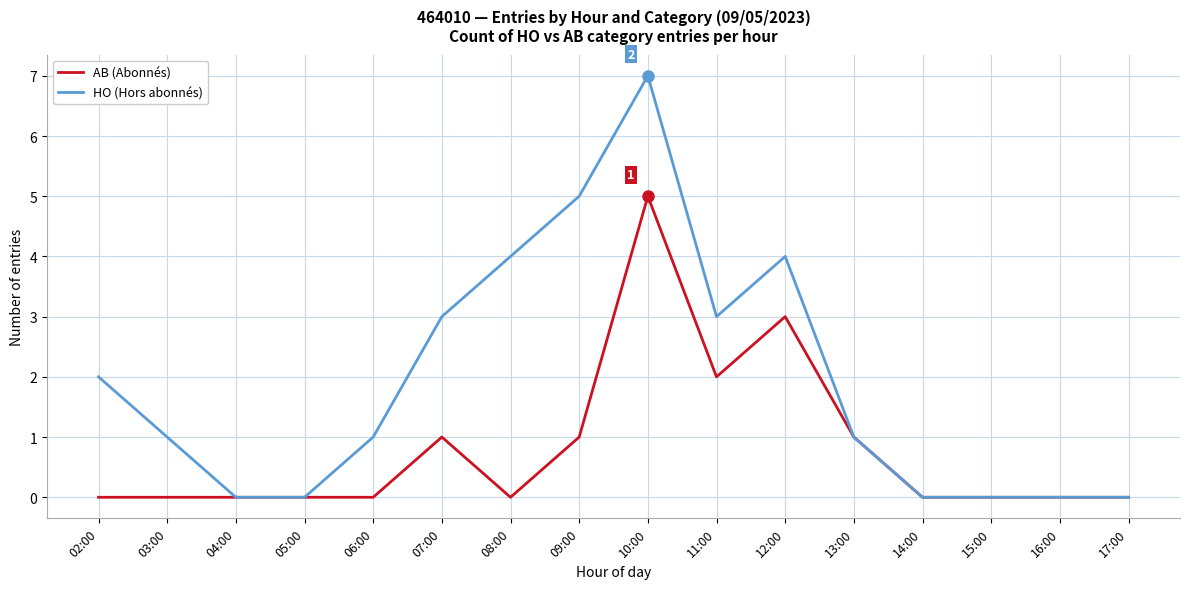

What is the difference between the maximum and minimum values in the HO (Hors abonnés) series?

7